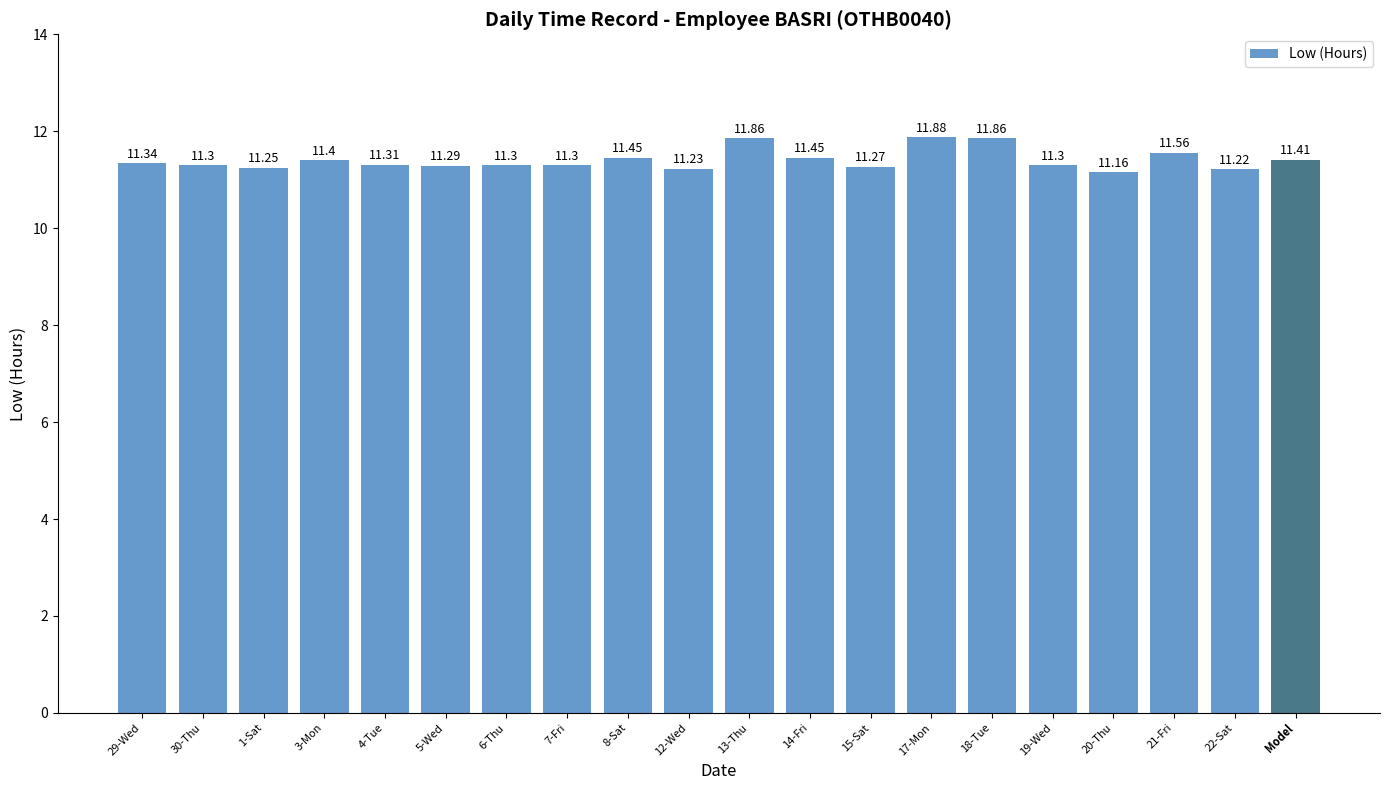

Which has a higher value, 22-Sat or 6-Thu?

6-Thu